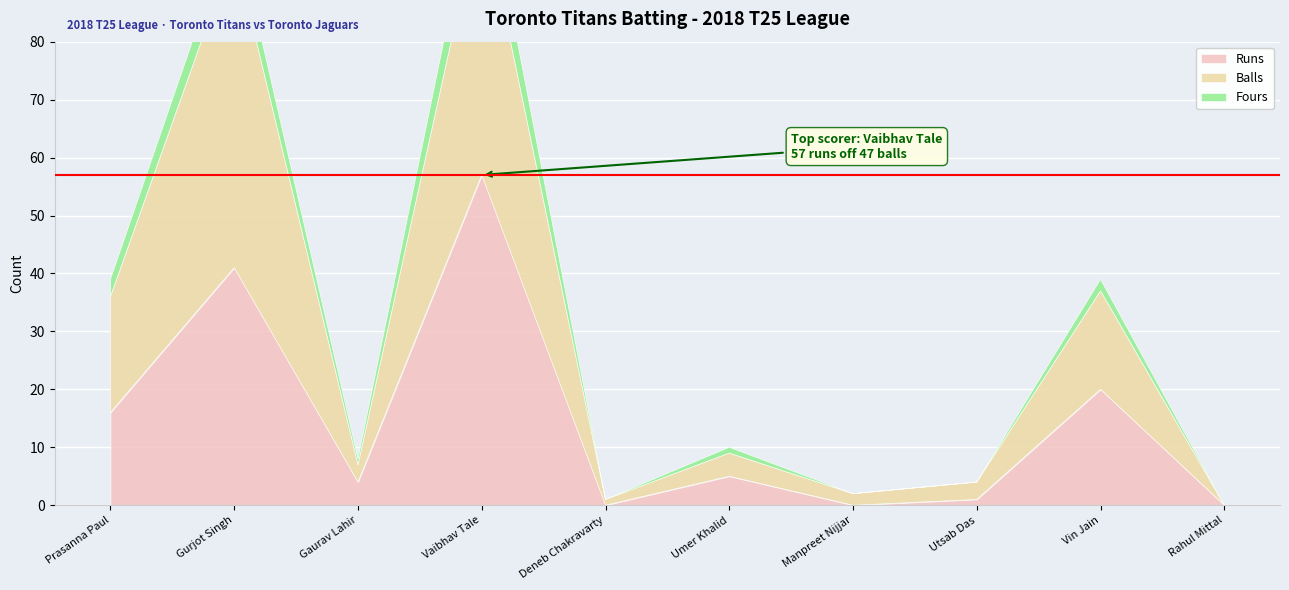

At which category does Fours reach its first local valley?

Gaurav Lahir